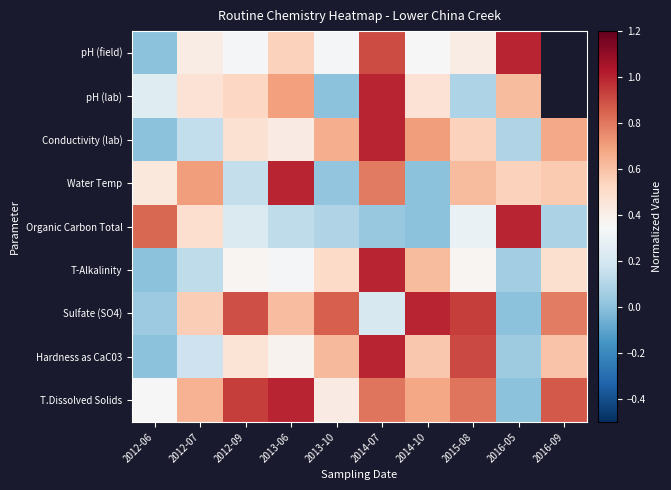

At which category is the sum across all series the highest?

2014-07